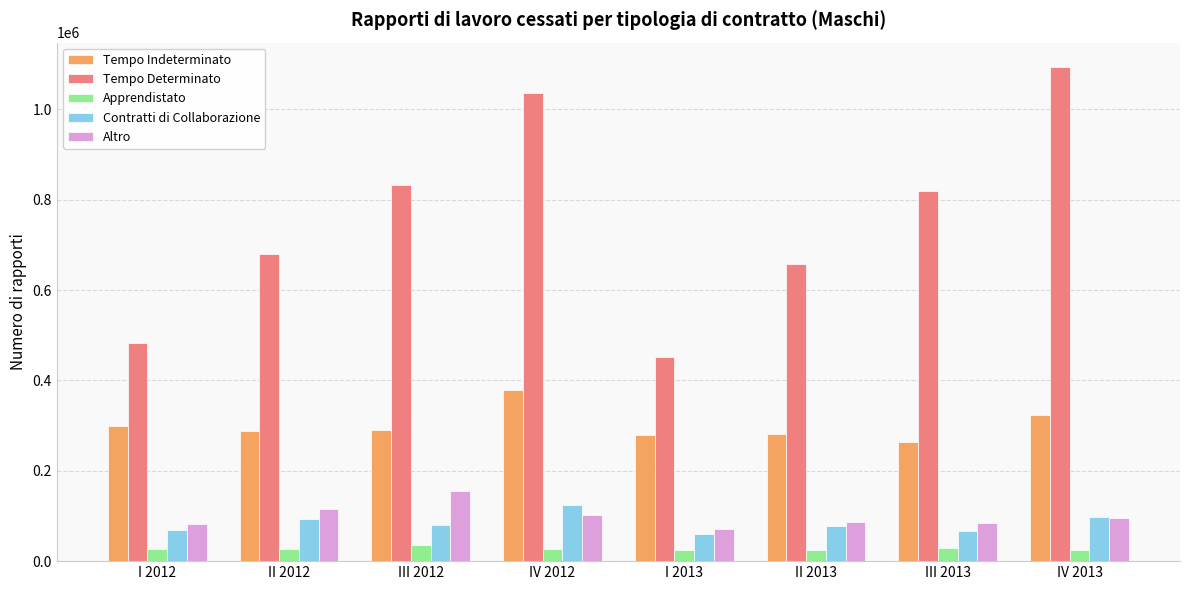

Which series has the largest range (max minus min)?

Tempo Determinato